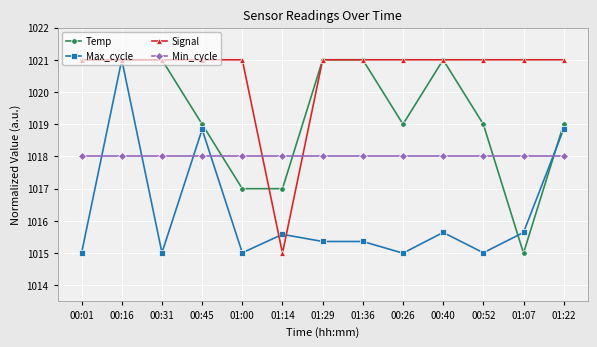

What position from the right is 00:16?

12